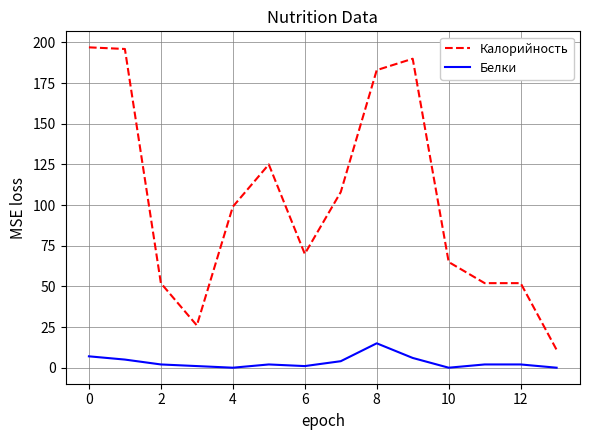

At how many categories does at least one series exceed 72?

7